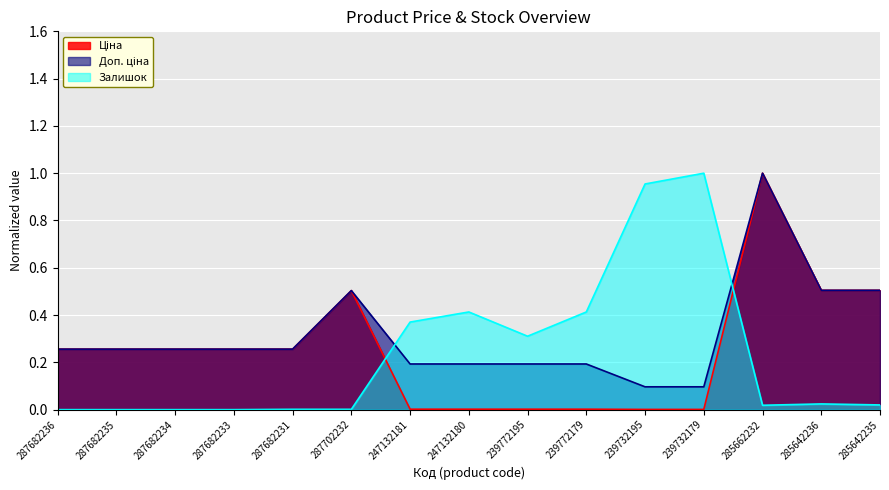

Between which two adjacent categories do Залишок and Ціна first intersect?

287702232 and 247132181